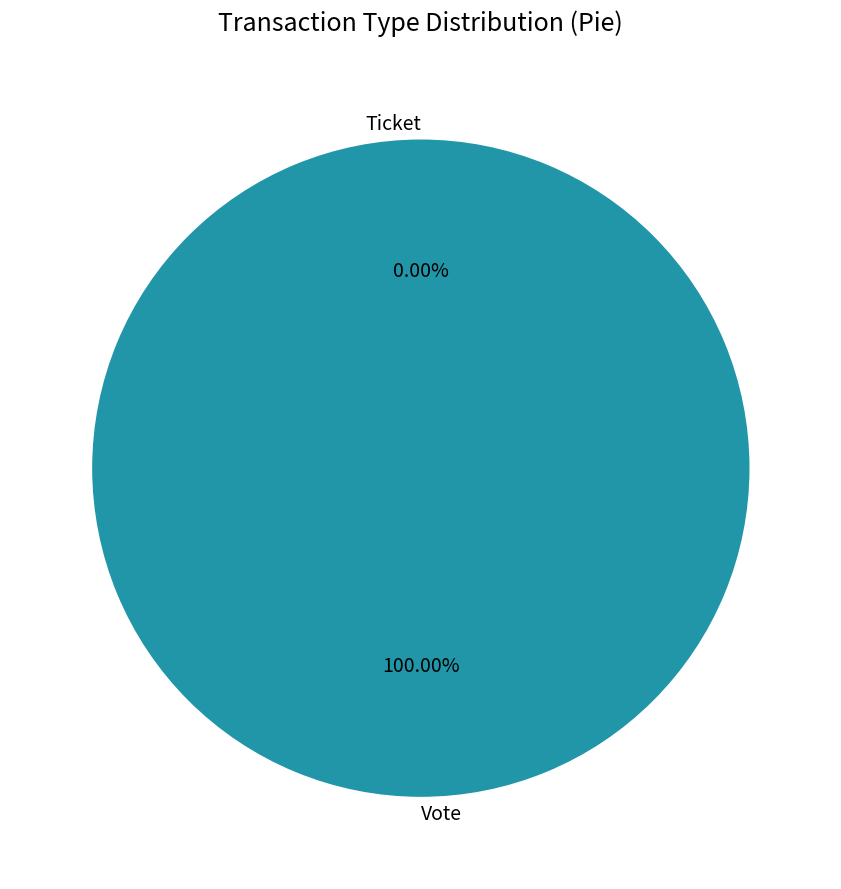

To the nearest percent, what is the average slice percentage?

50%